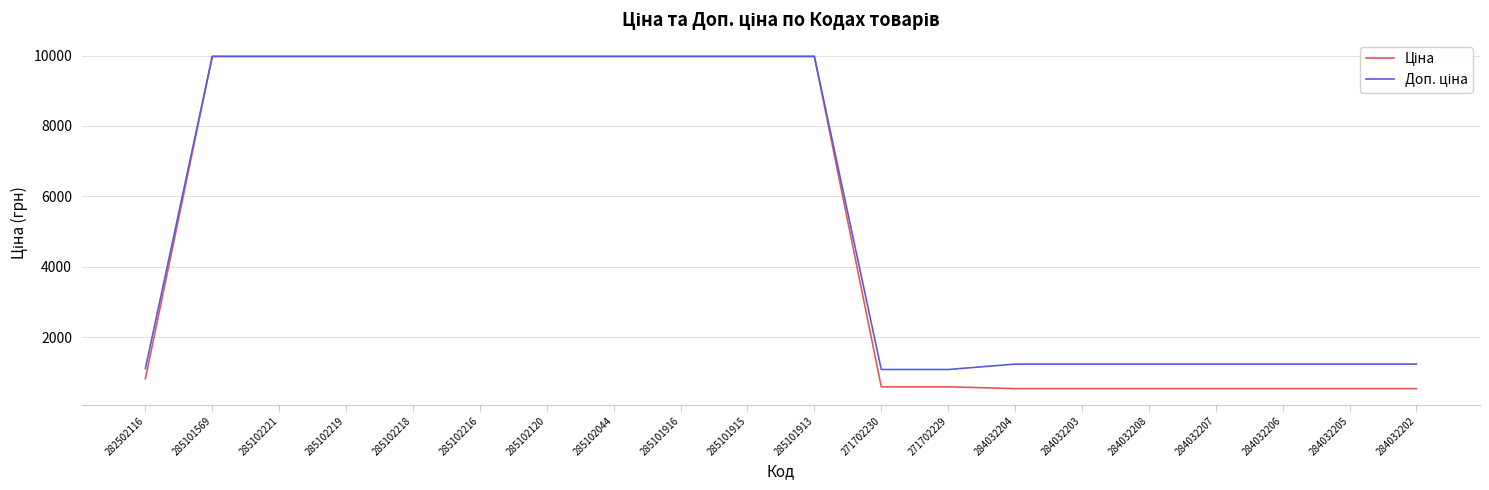

What is the total value across all series at 271702230?

1671.6